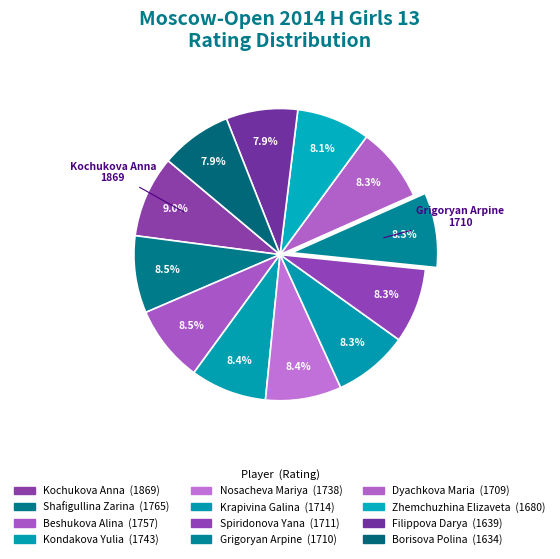

How many slices are in this pie chart?

12